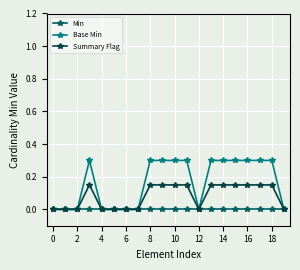

What is the maximum value for Base Min?

0.3